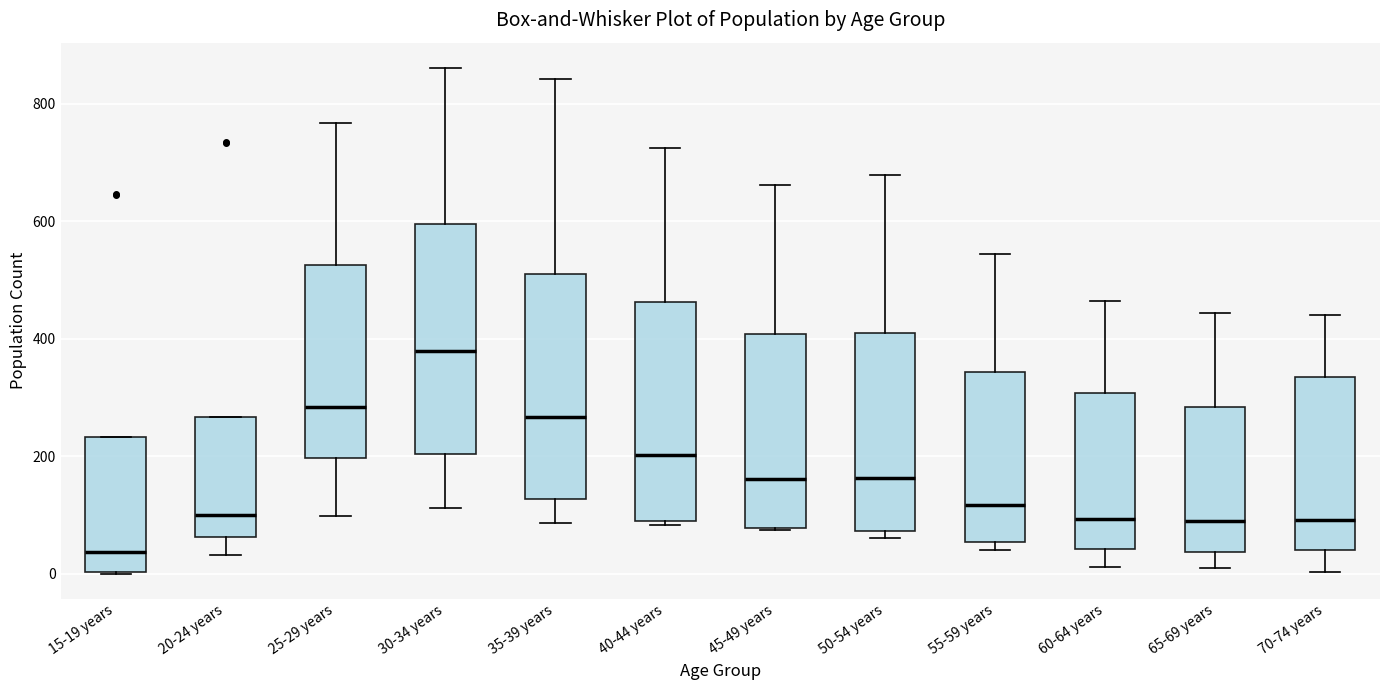

Reading left to right, transcribe this box plot: for each box, give where its median line is, the range the box spans, and where its two whiskers end, as read against the y-axis. The values are not printed on the chart, so give them approximately, as read against the axis.

15-19 years: median 40, box 0 to 240, whiskers 0 to 240
20-24 years: median 100, box 60 to 260, whiskers 40 to 260
25-29 years: median 280, box 200 to 520, whiskers 100 to 760
30-34 years: median 380, box 200 to 600, whiskers 120 to 860
35-39 years: median 260, box 120 to 500, whiskers 80 to 840
40-44 years: median 200, box 80 to 460, whiskers 80 to 720
45-49 years: median 160, box 80 to 400, whiskers 80 to 660
50-54 years: median 160, box 80 to 400, whiskers 60 to 680
55-59 years: median 120, box 60 to 340, whiskers 40 to 540
60-64 years: median 100, box 40 to 300, whiskers 20 to 460
65-69 years: median 80, box 40 to 280, whiskers 0 to 440
70-74 years: median 100, box 40 to 340, whiskers 0 to 440